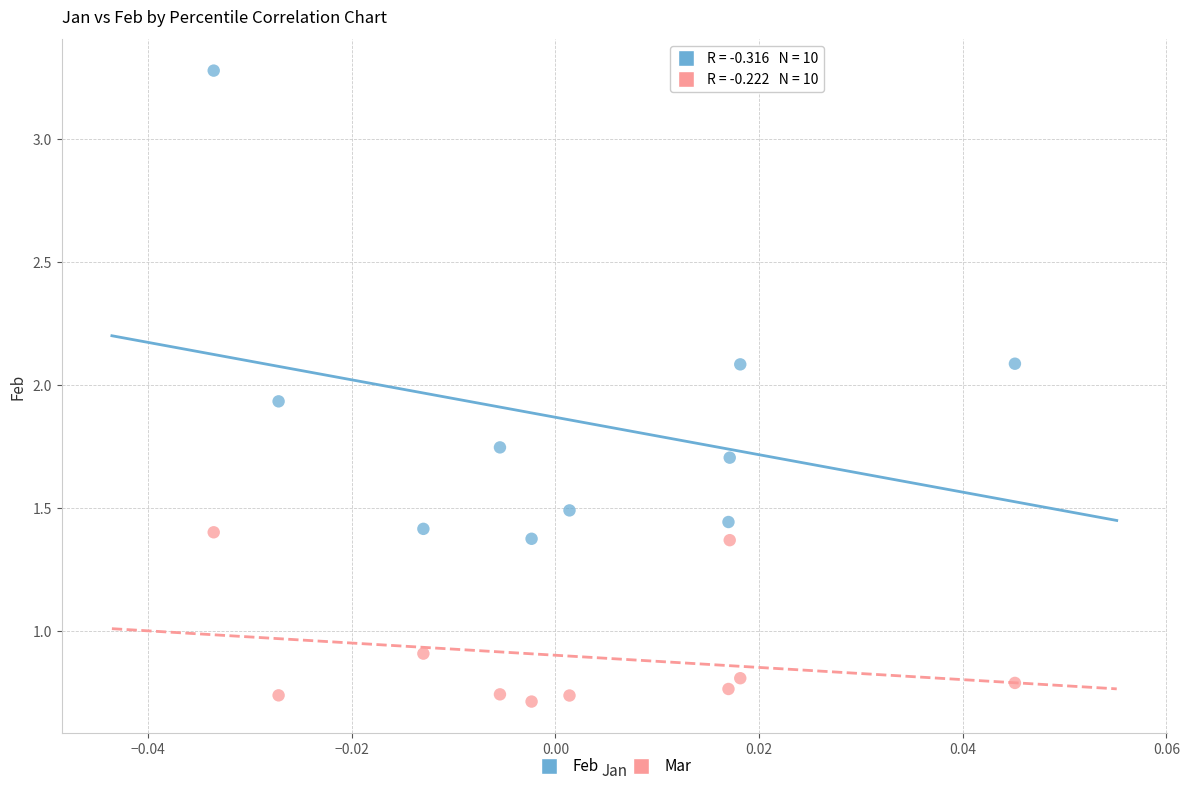

Which series has the widest spread of Y values?

Feb